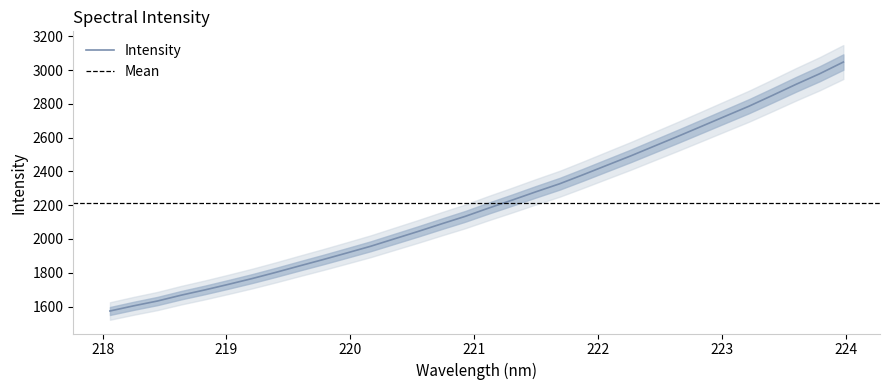

What is the sum of all values?

70790.3